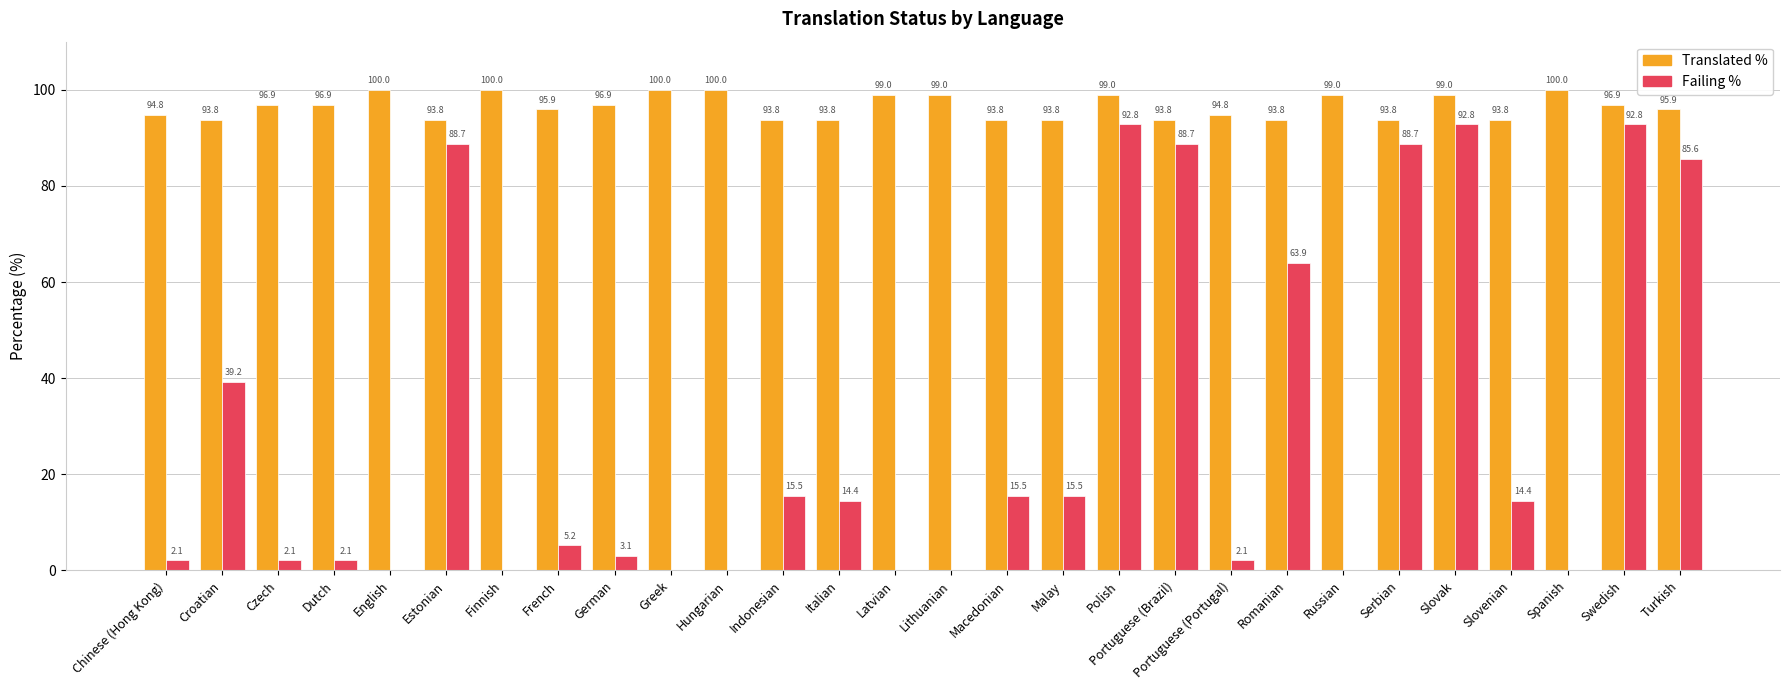

What is the total value across all series at English?

100.0